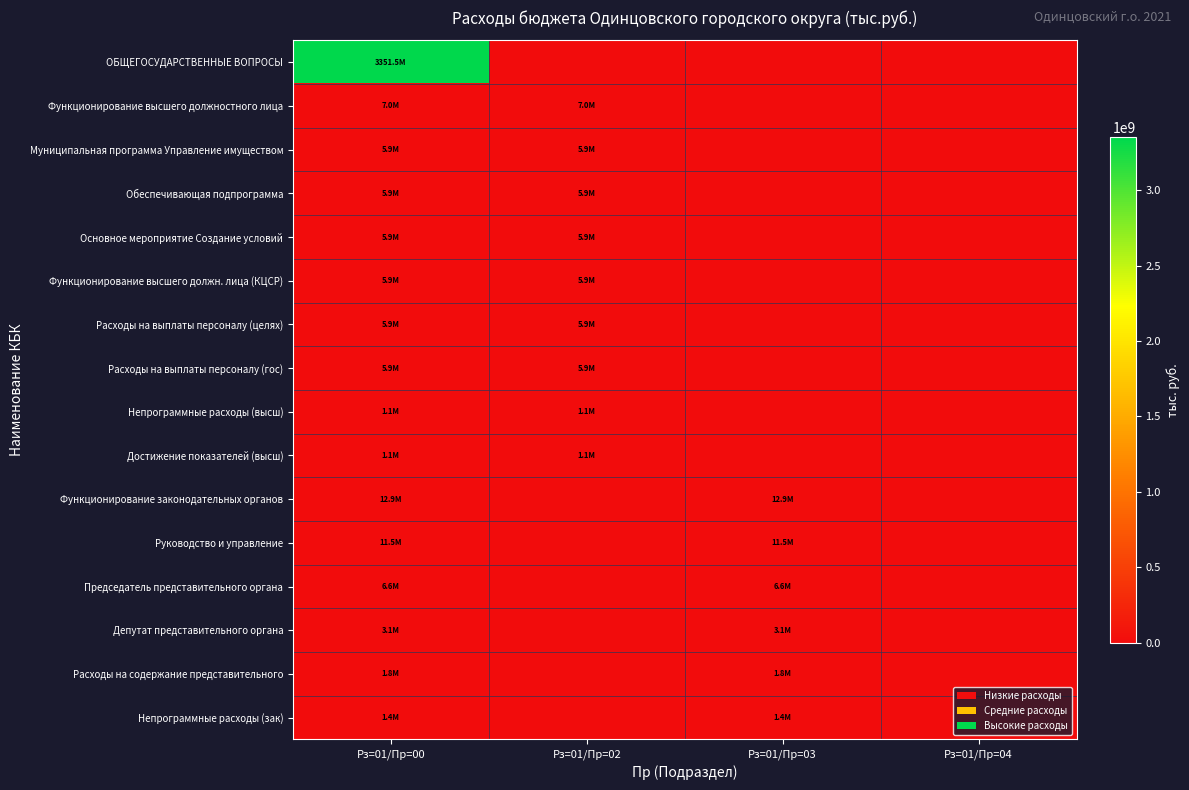

Which series has the largest range (max minus min)?

ОБЩЕГОСУДАРСТВЕННЫЕ ВОПРОСЫ